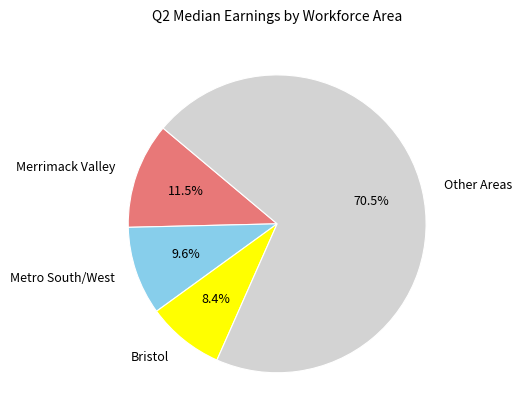

What is the total percentage of Metro South/West and Bristol?

18.0%